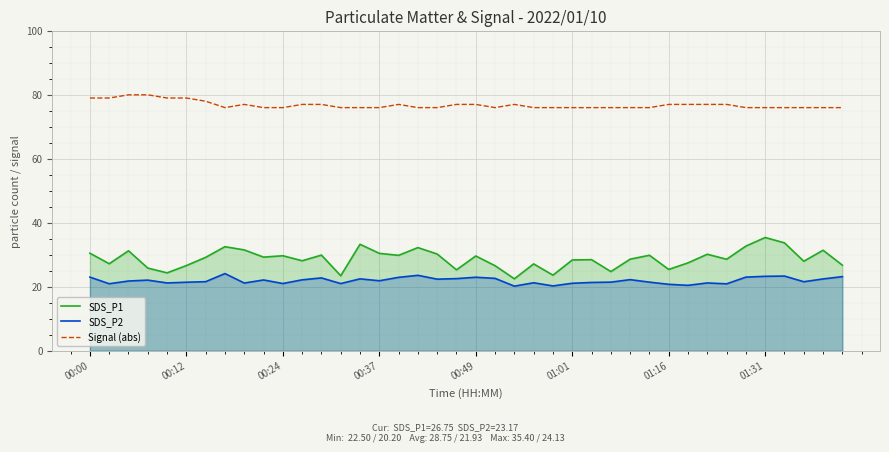

Reading left to right, what are all the values shown in this chart?

SDS_P1: 30.5	27.2	31.2	25.9	24.4	26.6	29.2	32.5	31.5	29.3	29.7	28.1	29.9	23.4	33.3	30.4	29.8	32.2	30.2	25.3	29.6	26.6	22.5	27.1	23.6	28.4	28.5	24.8	28.6	29.9	25.4	27.5	30.2	28.6	32.7	35.4	33.7	28.0	31.4	26.8
SDS_P2: 23.0	20.9	21.8	22.1	21.2	21.4	21.6	24.1	21.2	22.1	21.0	22.2	22.8	21.0	22.5	21.9	22.9	23.6	22.4	22.6	23.0	22.6	20.2	21.2	20.3	21.1	21.4	21.4	22.2	21.4	20.8	20.4	21.2	20.9	23.0	23.3	23.4	21.6	22.4	23.2
Signal (abs): 79.0	79.0	80.0	80.0	79.0	79.0	78.0	76.0	77.0	76.0	76.0	77.0	77.0	76.0	76.0	76.0	77.0	76.0	76.0	77.0	77.0	76.0	77.0	76.0	76.0	76.0	76.0	76.0	76.0	76.0	77.0	77.0	77.0	77.0	76.0	76.0	76.0	76.0	76.0	76.0